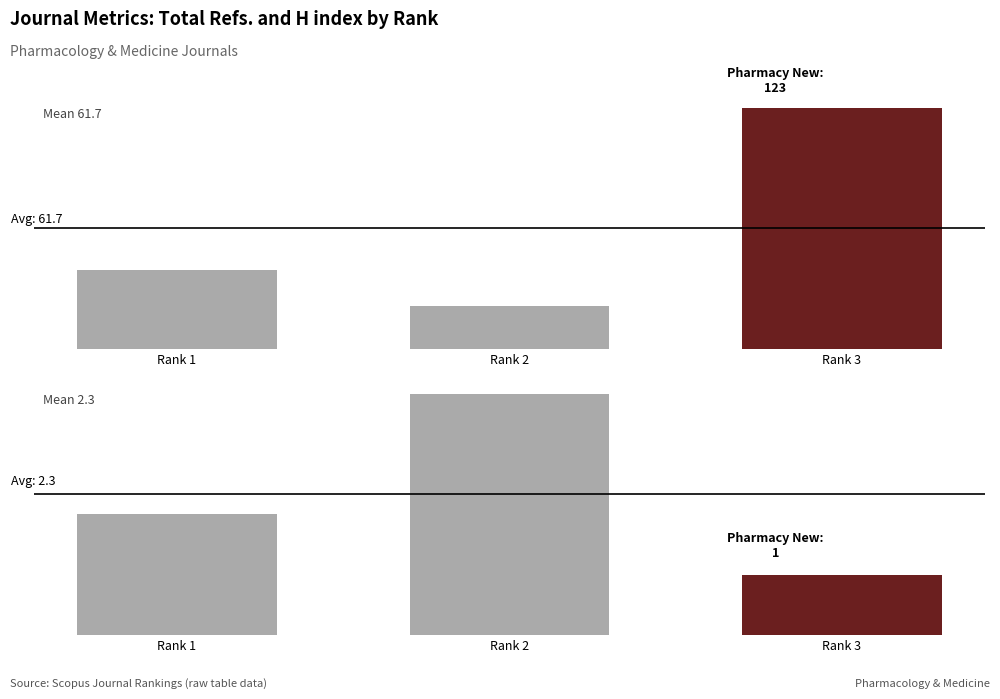

What is the value of the H index bar at the 3rd from the left?

1